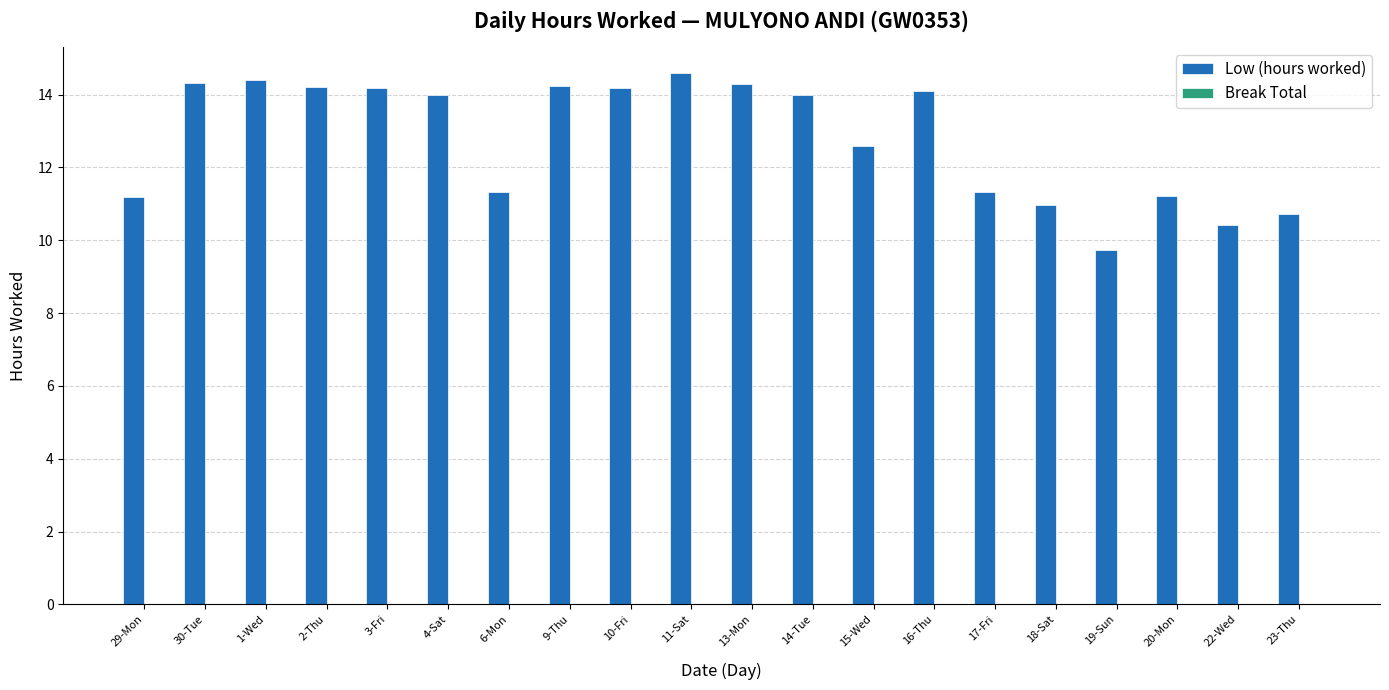

What is the label of the 6th bar from the left?

4-Sat